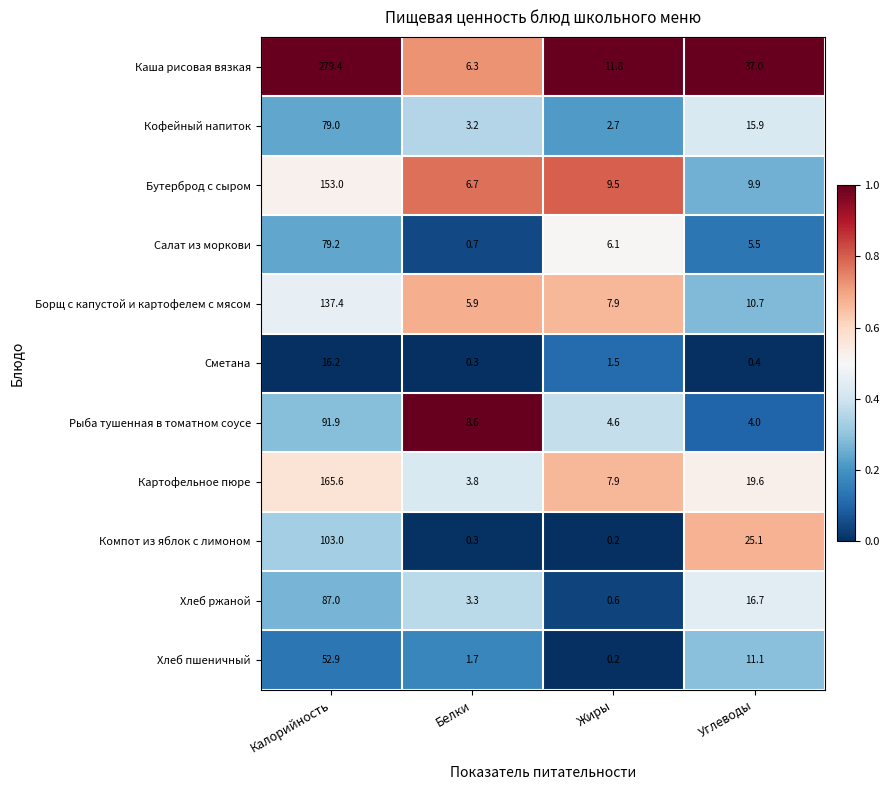

The Рыба тушенная в томатном соусе series shows 31.4 at Калорийность. True or false?

False